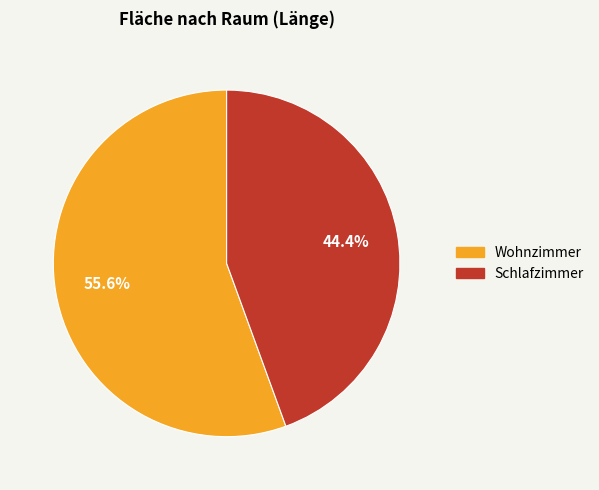

How many slices are in this pie chart?

2